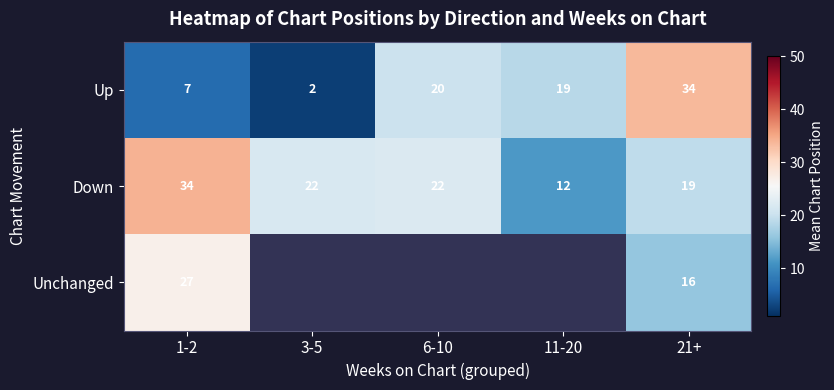

How many values in the Up series are below 19?

2